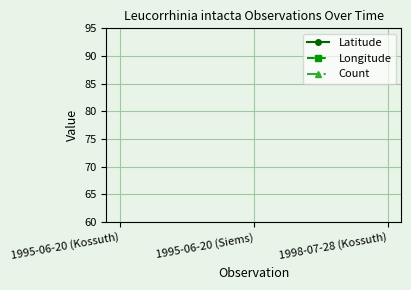

The Latitude series shows 43.3 at 1995-06-20 (Kossuth). True or false?

True